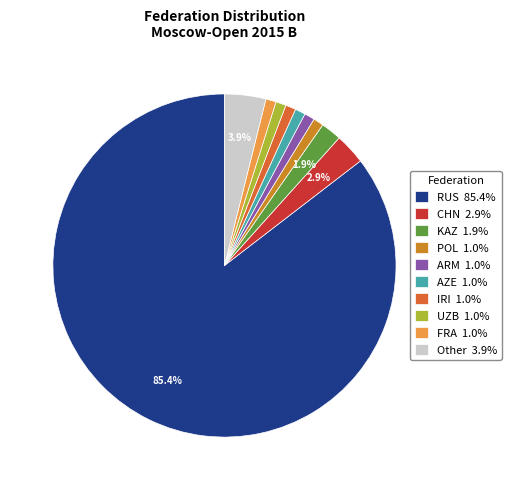

To the nearest percent, what is the average slice percentage?

10%